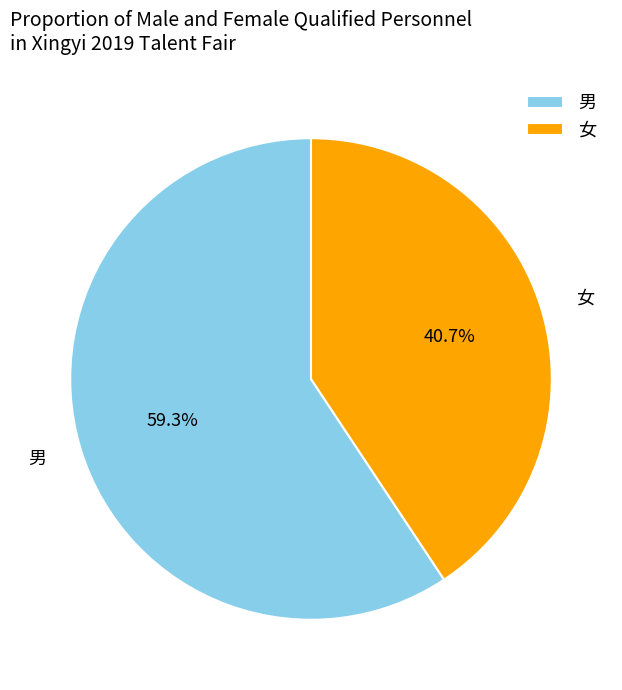

How many slices are in this pie chart?

2